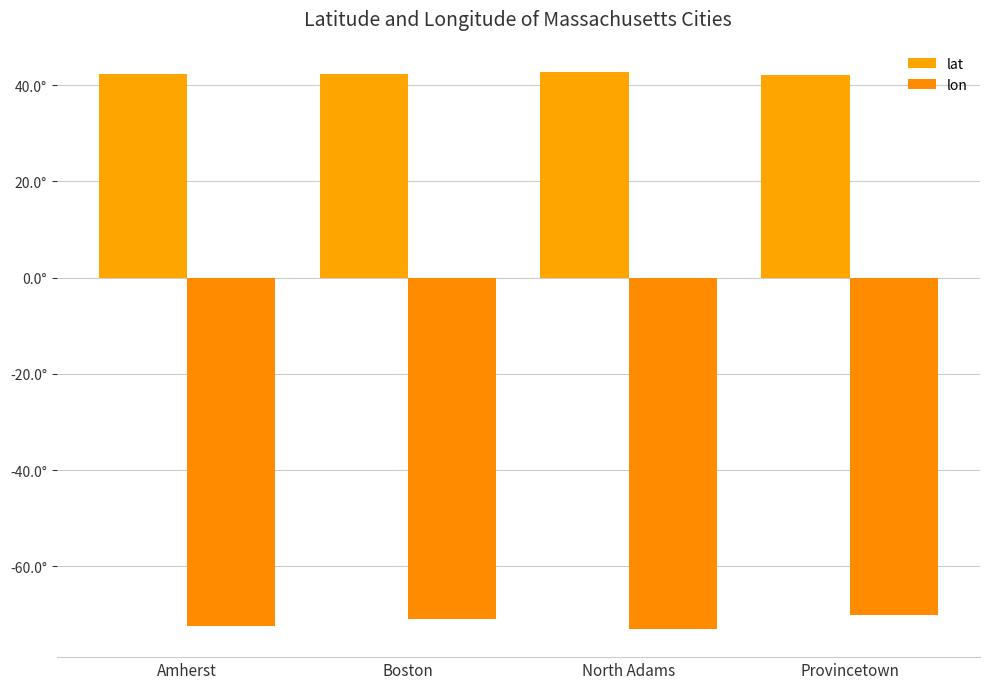

List the labels in order of lon value, largest first.

Provincetown, Boston, Amherst, North Adams